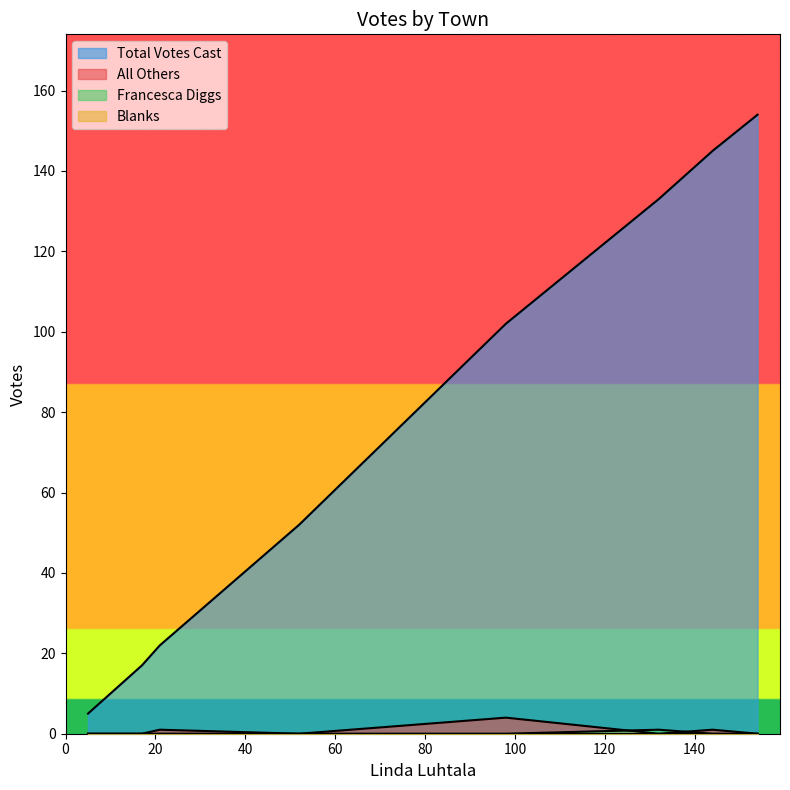

Which series has the largest range (max minus min)?

Total Votes Cast